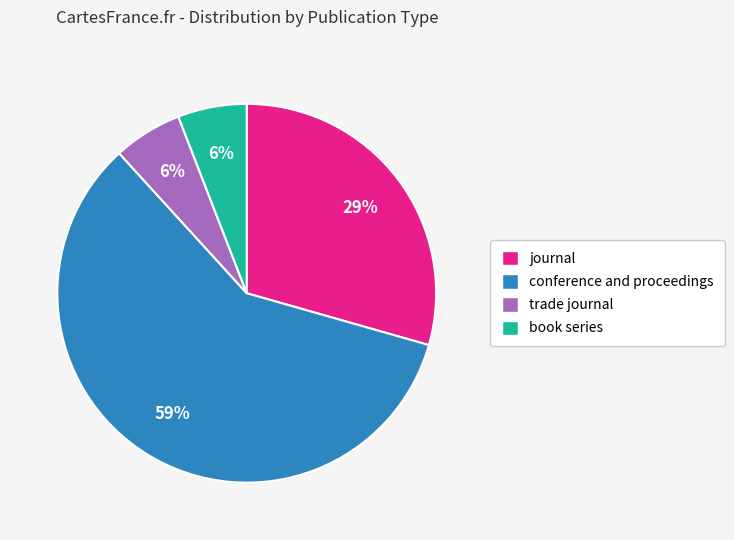

Does book series represent more than half of the total?

No